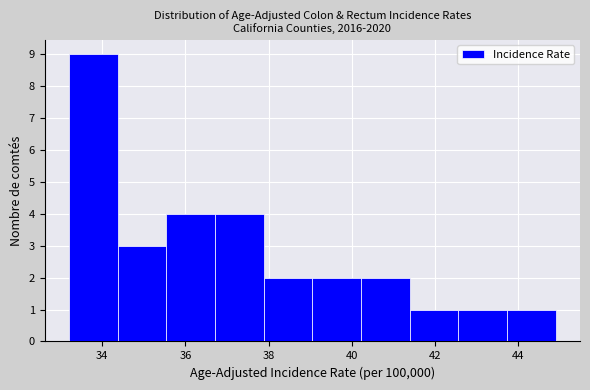

Reading left to right, transcribe this chart: for each bar, give the range it covers on the x-axis and its height. Neither the bar edges nor the heights are printed on the chart, so give them approximately, as read against the axes.

33.2 to 34.4: 9
34.4 to 35.6: 3
35.6 to 36.8: 4
36.8 to 37.8: 4
37.8 to 39.0: 2
39.0 to 40.2: 2
40.2 to 41.4: 2
41.4 to 42.6: 1
42.6 to 43.8: 1
43.8 to 45.0: 1